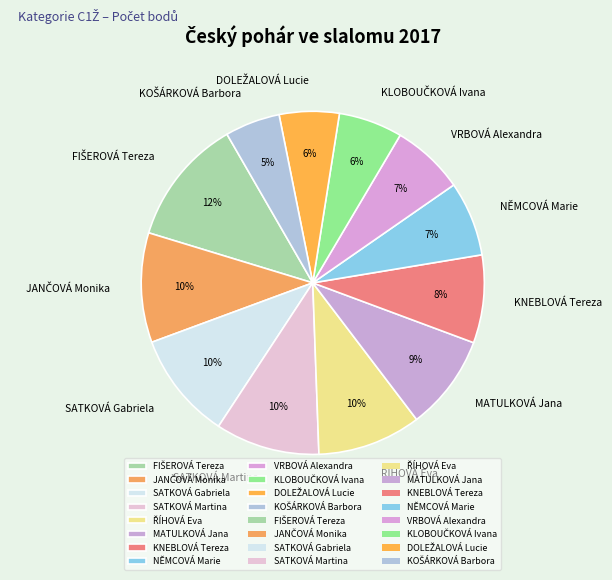

Does SATKOVÁ Martina represent more than half of the total?

No